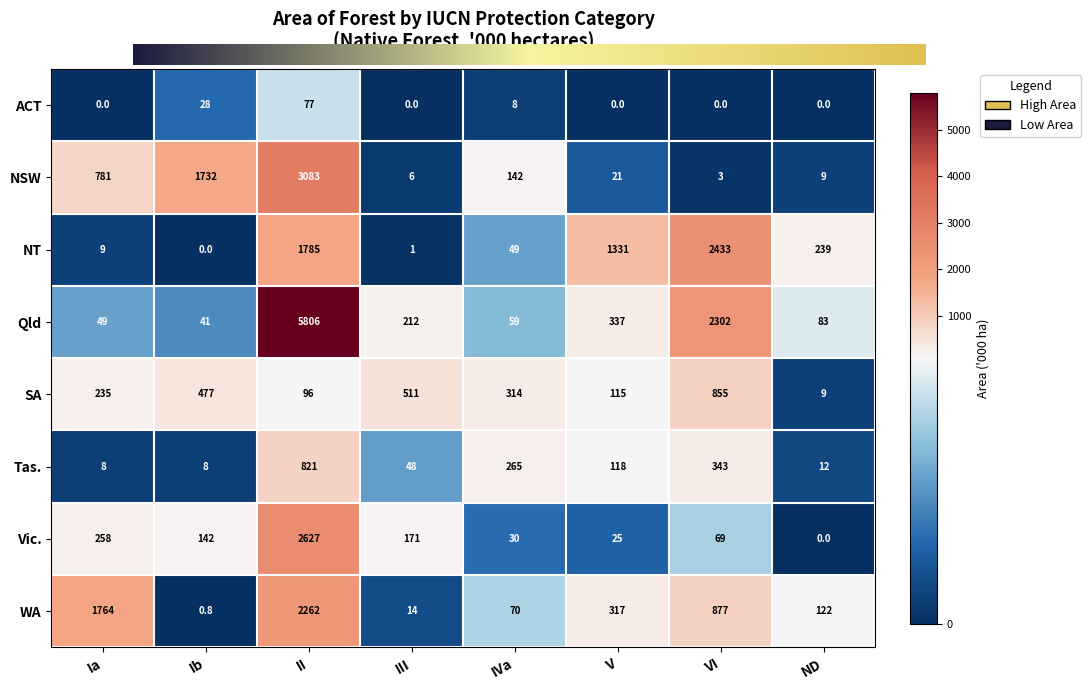

Which category has the highest value in the NT series?

VI